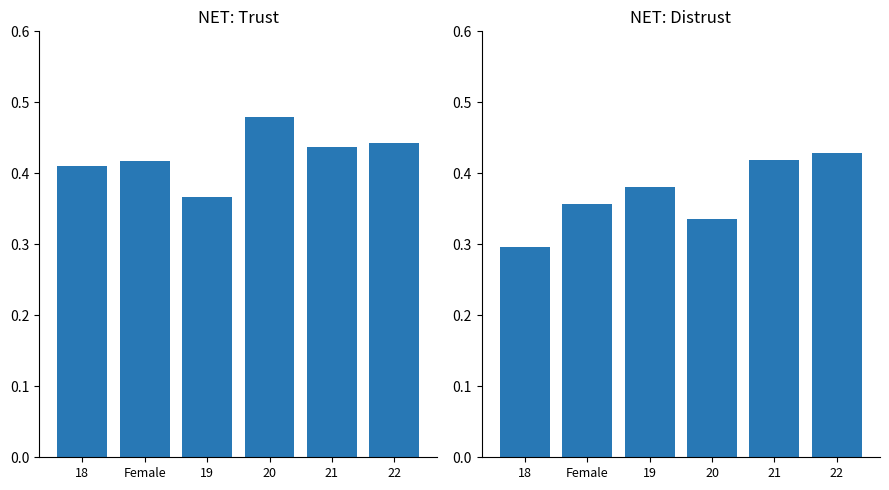

Reading left to right, list all the values displayed in this chart.

NET: Trust: 0.4	0.4	0.4	0.5	0.4	0.4
NET: Distrust: 0.3	0.4	0.4	0.3	0.4	0.4